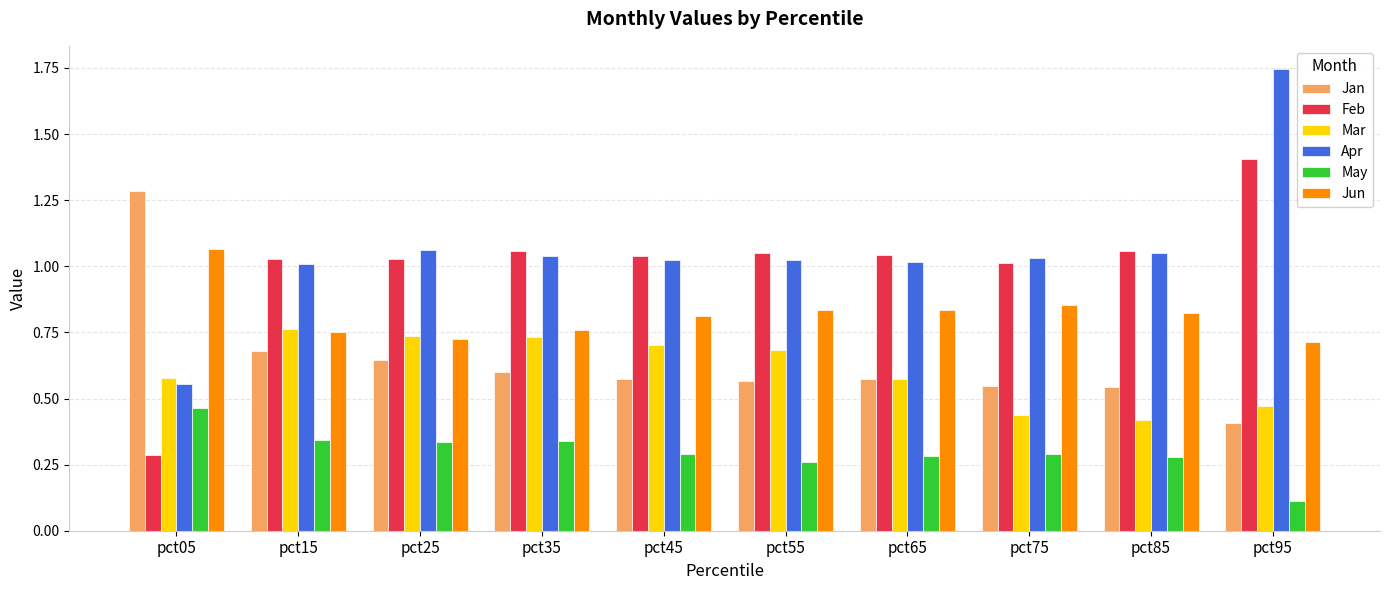

How many bars are there in each group?

6